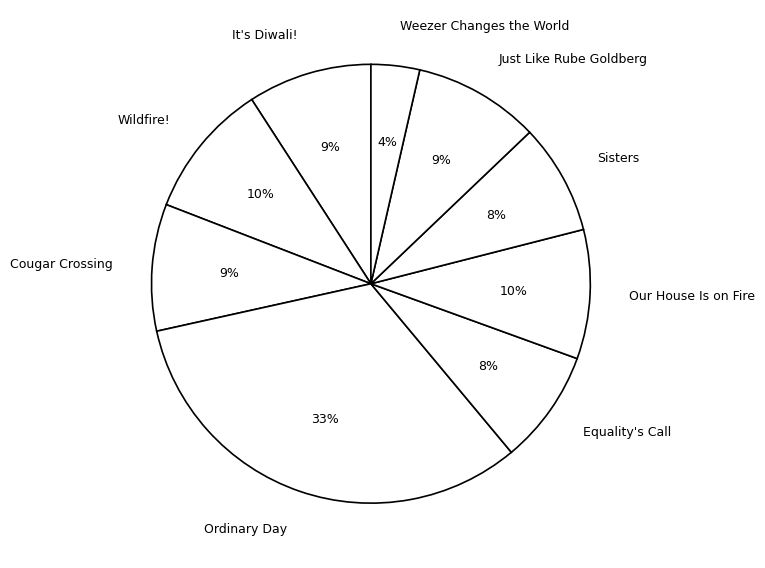

Do Equality's Call and Weezer Changes the World together represent more than half of the pie?

No